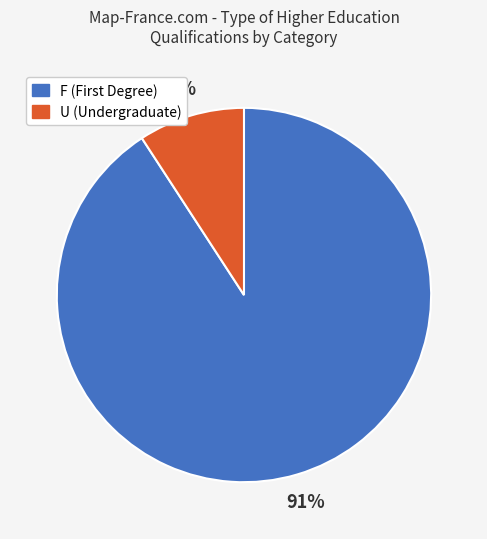

Is there a majority slice in this chart?

Yes